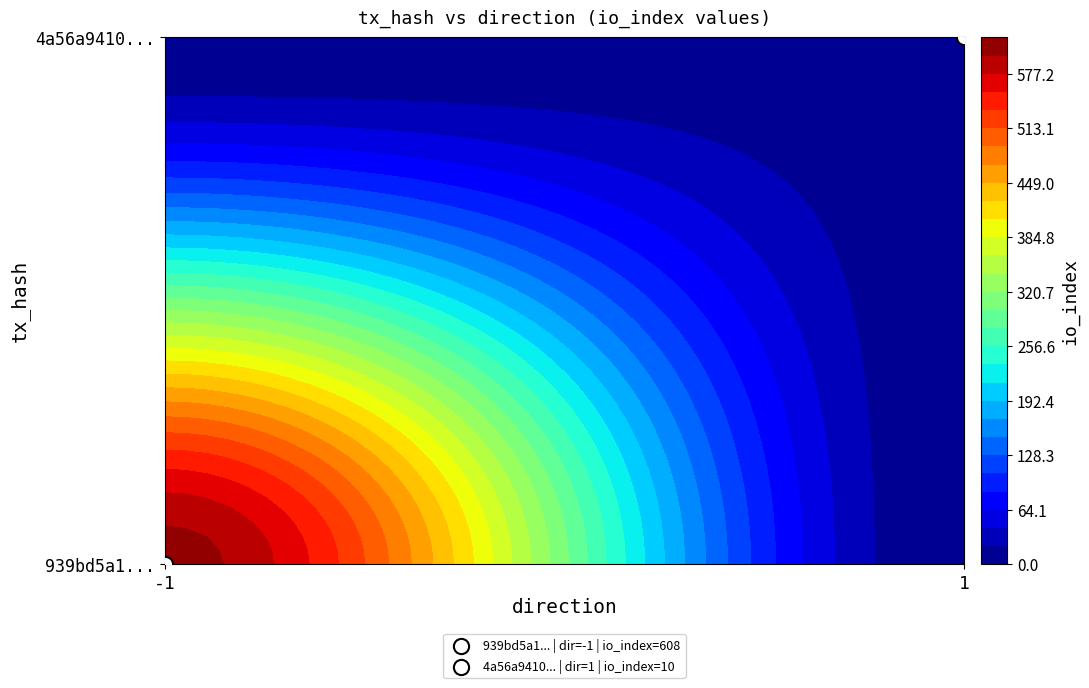

Reading right to left, what are all the values shown in this chart?

939bd5a1336a80c13b157973cfd447874e691dc: io_index=608	direction=-1
4a56a9410a92420181d840ebfee51222eec1334: io_index=10	direction=1